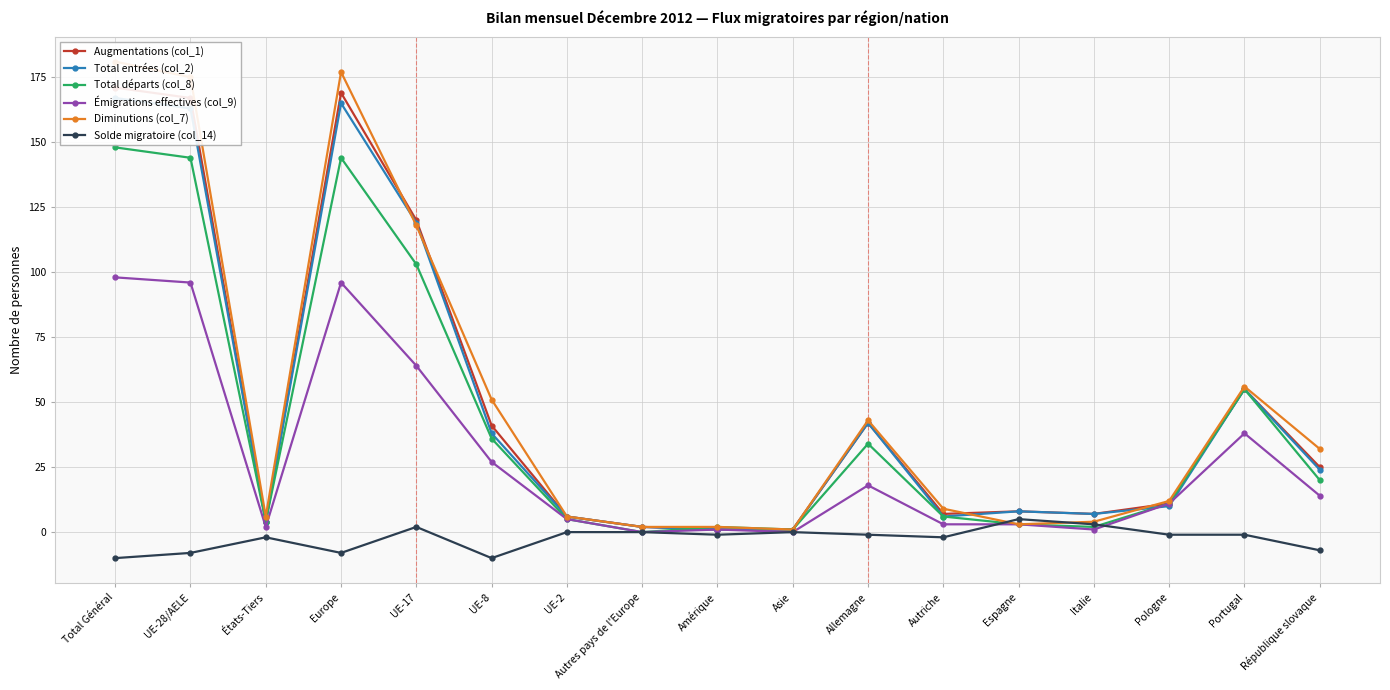

How many interior local peaks does the Augmentations (col_1) series have?

4